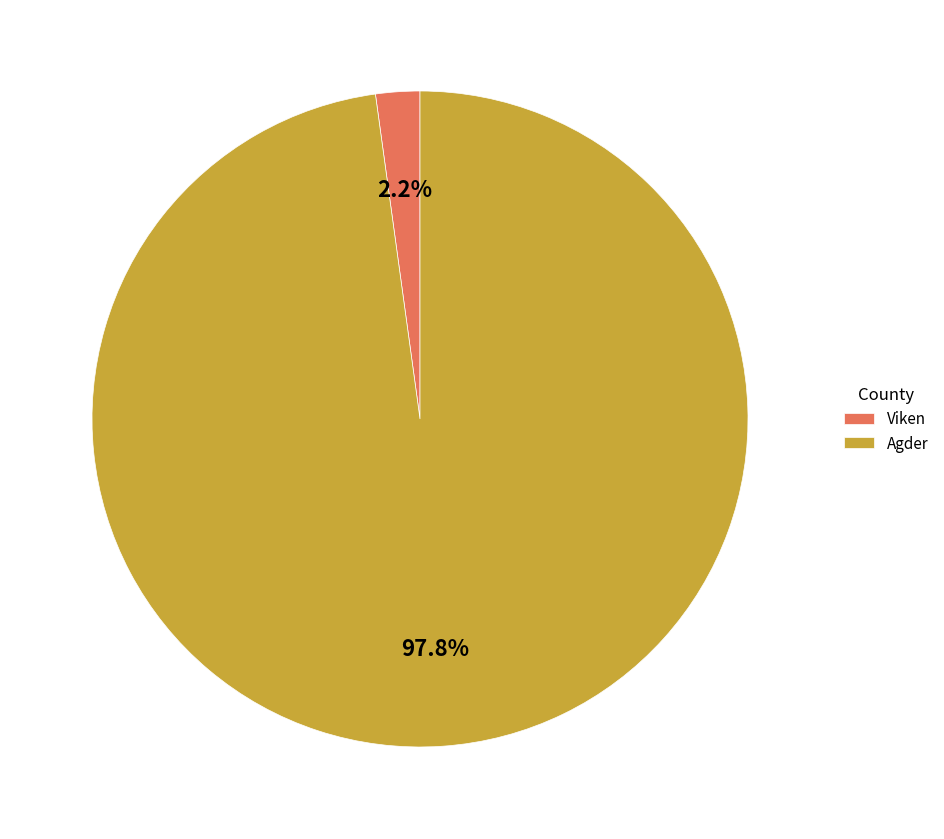

Combined, do Viken and Agder account for over 50%?

Yes